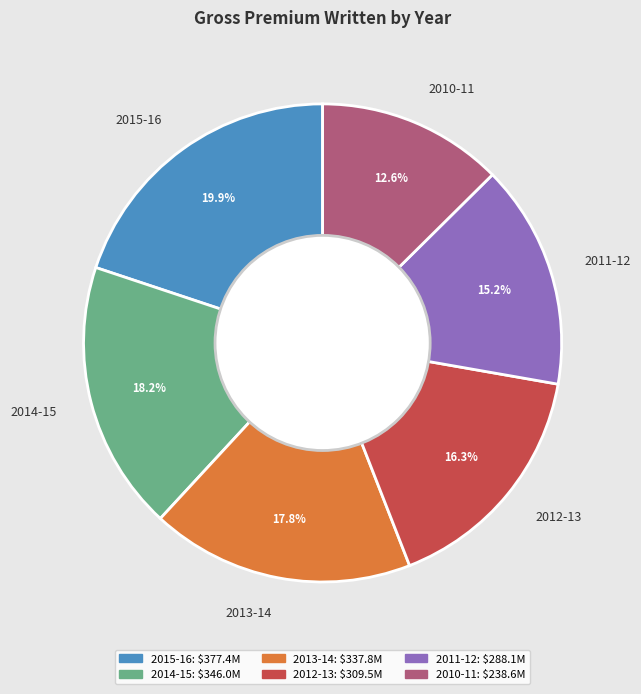

To the nearest percent, what is the difference between the 2010-11 and 2013-14 slice percentages?

5%